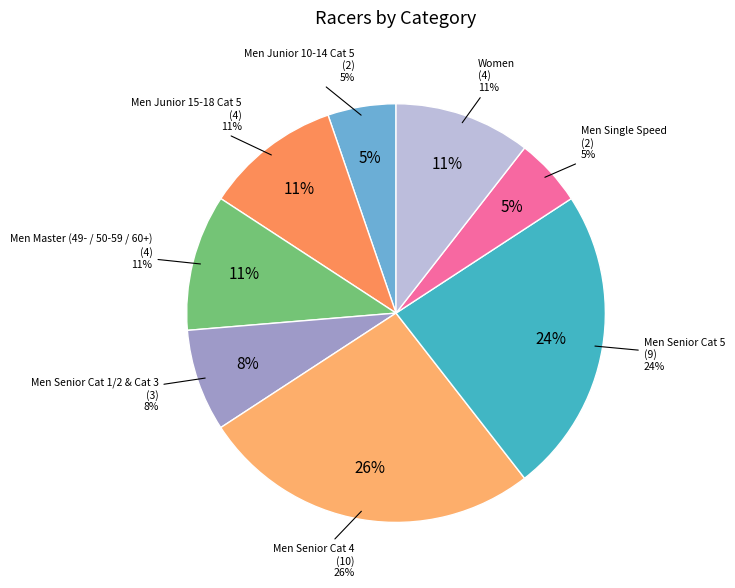

Is there any slice that represents more than half of the pie?

No